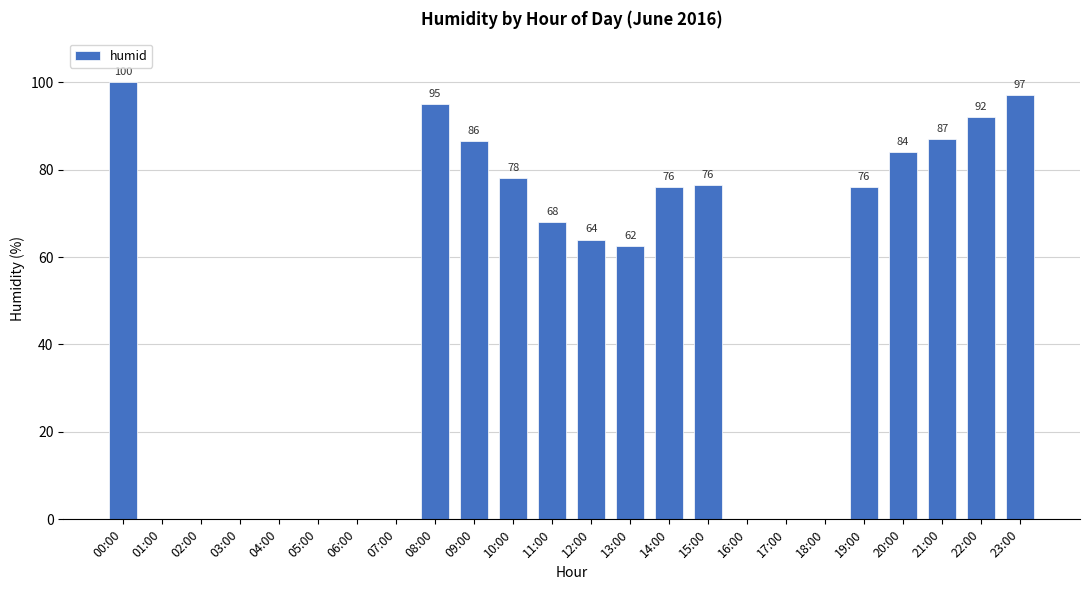

How many data points are less than 84?

7